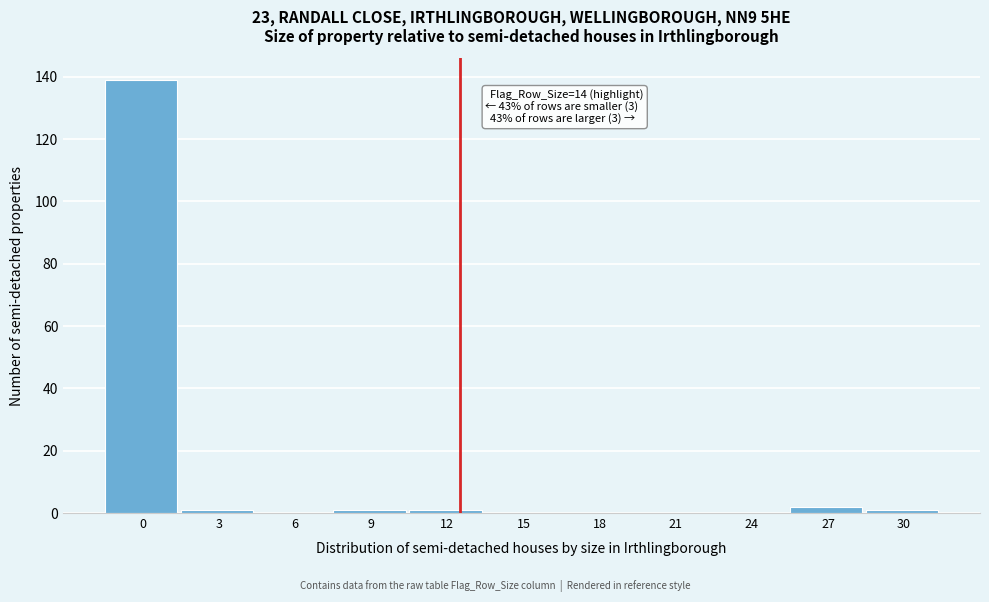

Reading left to right, list all the values displayed in this chart.

0=139	3=1	6=0	9=1	12=1	15=0	18=0	21=0	24=0	27=2	30=1